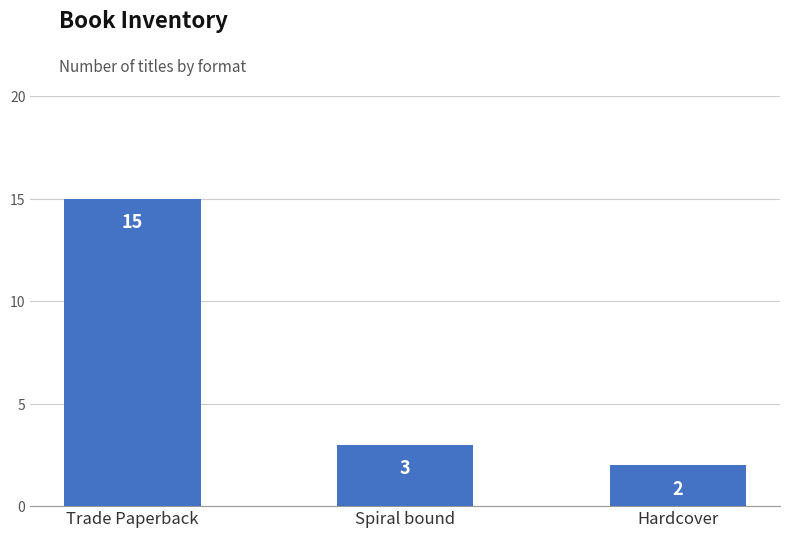

What is the greatest value displayed?

15